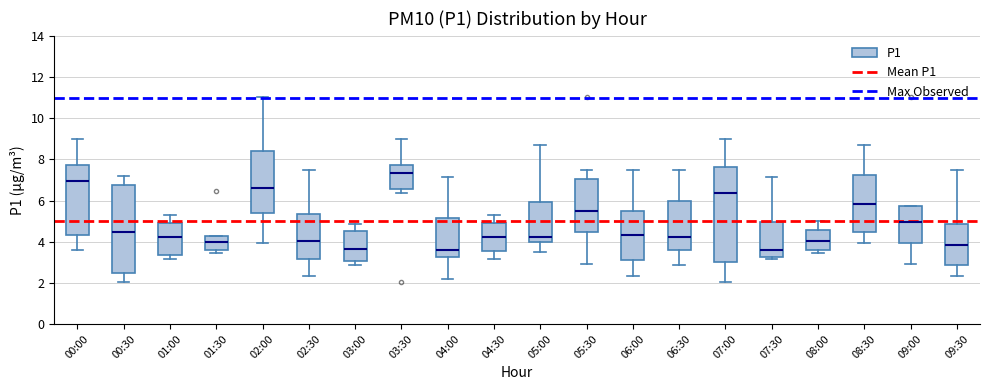

Reading left to right, transcribe this box plot: for each box, give where its median line is, the range the box spans, and where its two whiskers end, as read against the y-axis. The values are not printed on the chart, so give them approximately, as read against the axis.

00:00: median 7.0, box 4.4 to 7.8, whiskers 3.6 to 9.0
00:30: median 4.4, box 2.4 to 6.8, whiskers 2.0 to 7.2
01:00: median 4.2, box 3.4 to 5.0, whiskers 3.2 to 5.4
01:30: median 4.0, box 3.6 to 4.2, whiskers 3.4 to 4.2
02:00: median 6.6, box 5.4 to 8.4, whiskers 4.0 to 11.0
02:30: median 4.0, box 3.2 to 5.4, whiskers 2.4 to 7.4
03:00: median 3.6, box 3.0 to 4.6, whiskers 2.8 to 4.8
03:30: median 7.4, box 6.6 to 7.8, whiskers 6.4 to 9.0
04:00: median 3.6, box 3.2 to 5.2, whiskers 2.2 to 7.2
04:30: median 4.2, box 3.6 to 5.0, whiskers 3.2 to 5.4
05:00: median 4.2, box 4.0 to 6.0, whiskers 3.6 to 8.8
05:30: median 5.6, box 4.4 to 7.0, whiskers 3.0 to 7.4
06:00: median 4.4, box 3.2 to 5.4, whiskers 2.4 to 7.4
06:30: median 4.2, box 3.6 to 6.0, whiskers 2.8 to 7.6
07:00: median 6.4, box 3.0 to 7.6, whiskers 2.0 to 9.0
07:30: median 3.6, box 3.2 to 5.0, whiskers 3.2 (just below the box's lower edge) to 7.2
08:00: median 4.0, box 3.6 to 4.6, whiskers 3.4 to 5.0
08:30: median 5.8, box 4.4 to 7.2, whiskers 4.0 to 8.8
09:00: median 5.0, box 4.0 to 5.8, whiskers 3.0 to 5.8
09:30: median 3.8, box 2.8 to 4.8, whiskers 2.4 to 7.4